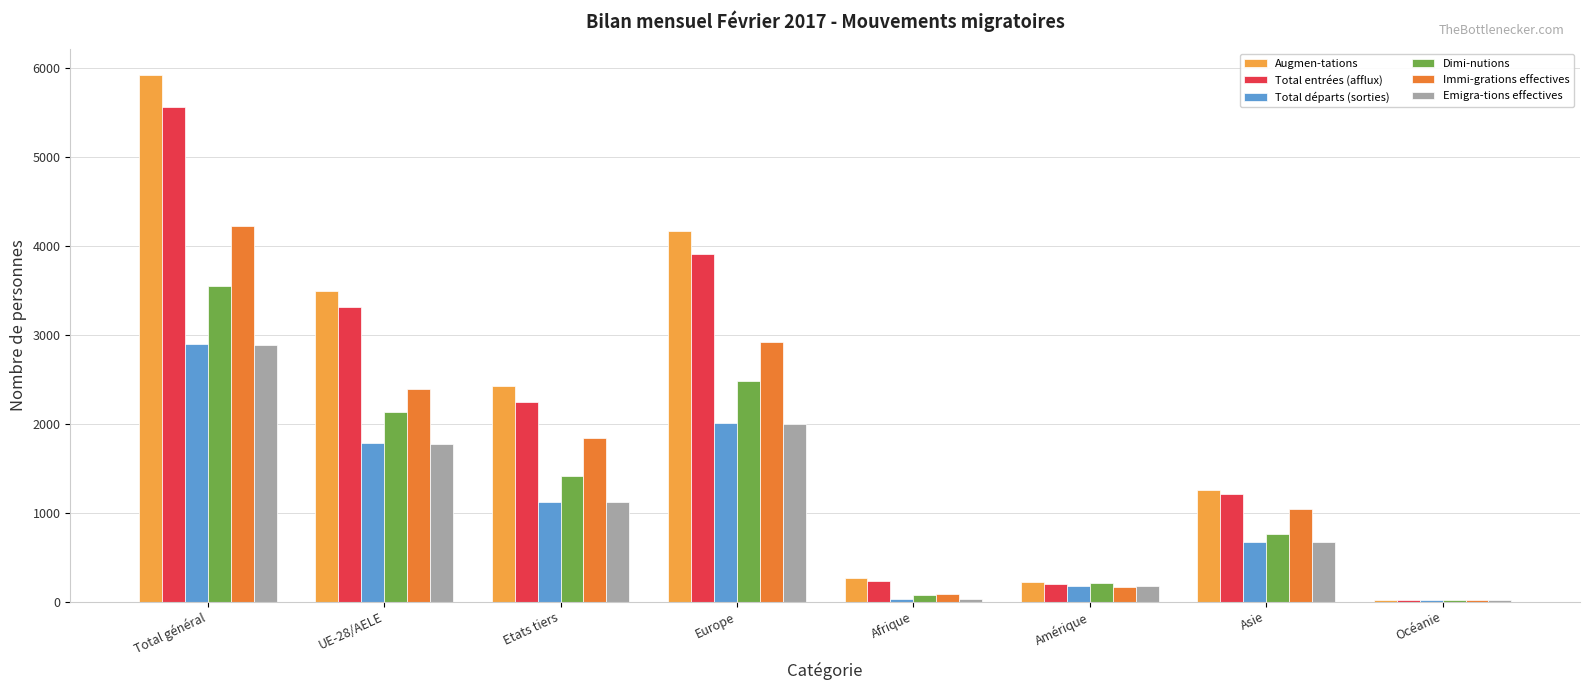

The value of Dimi-nutions at Etats tiers is 1415. True or false?

True